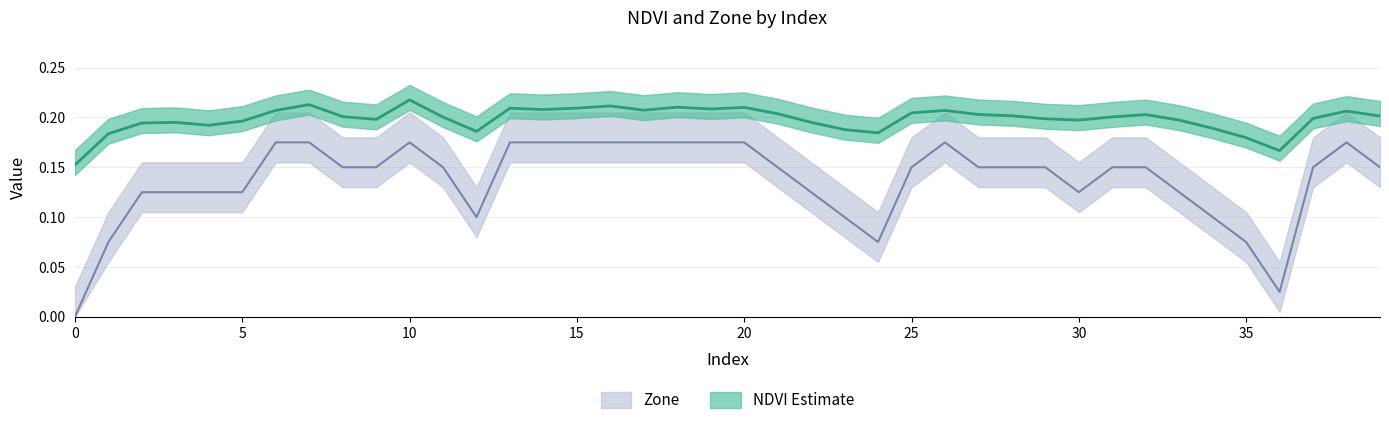

How many Zone values are between 0 and 1?

40